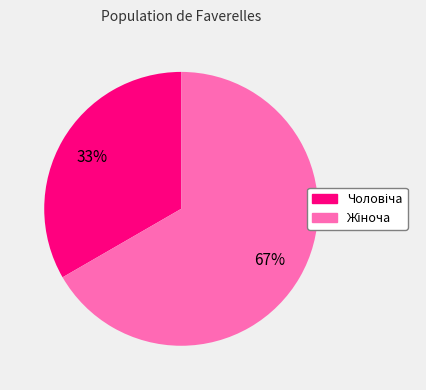

To the nearest percent, what is the average slice percentage?

50%